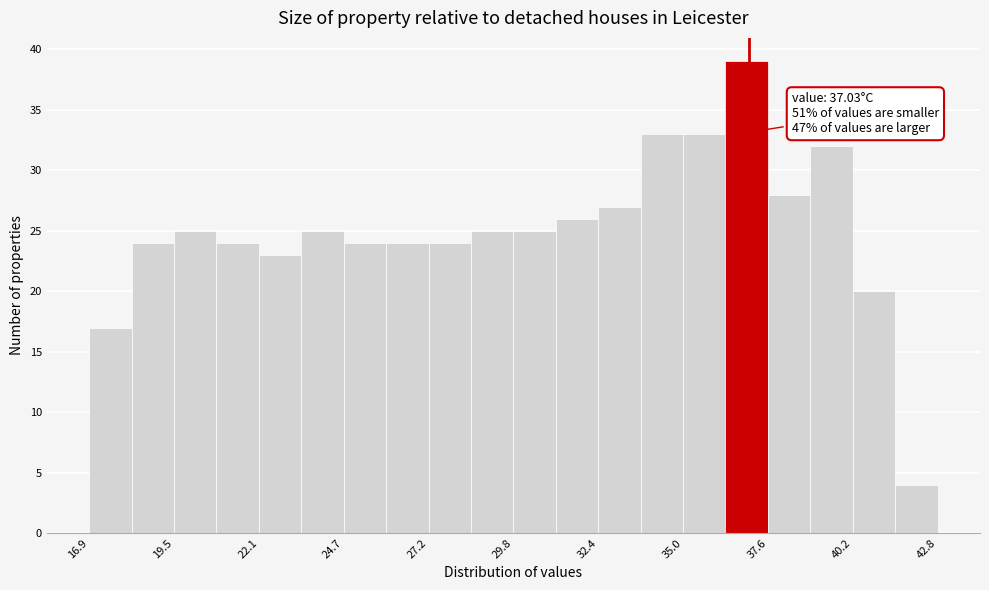

Around what value on the x-axis is the tallest bar? Give the approximate position of its centre, as read against the axis.

37.0